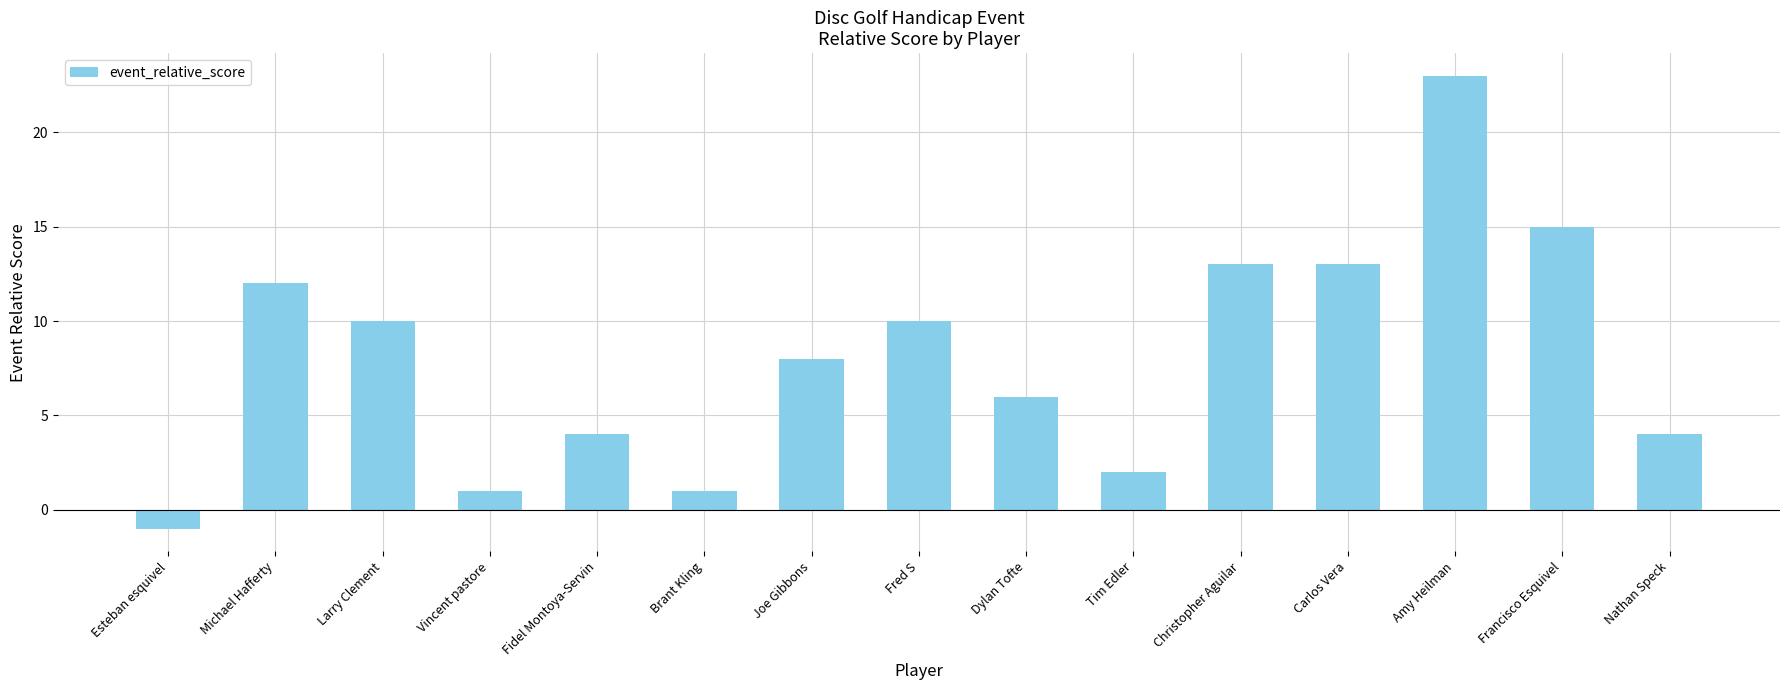

Is it true that the value at Michael Hafferty is 18?

False